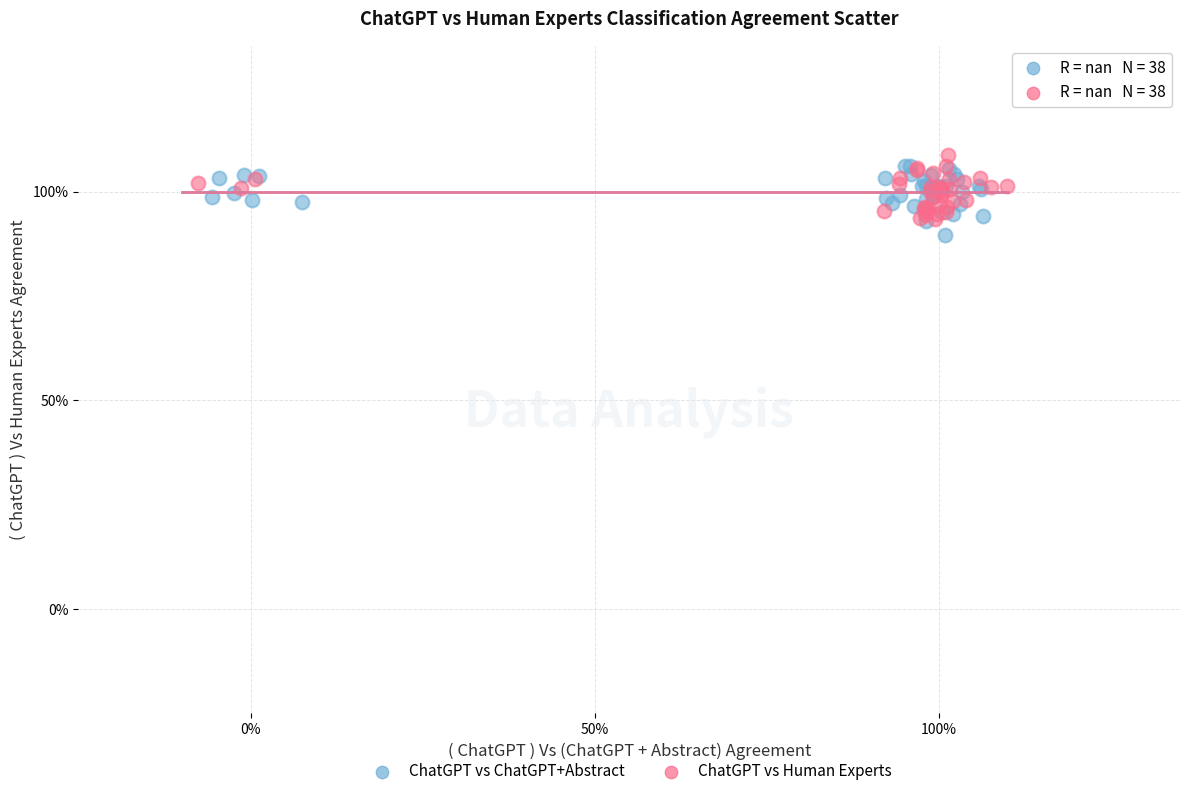

What are all the series names shown in the legend?

ChatGPT vs ChatGPT+Abstract, ChatGPT vs Human Experts